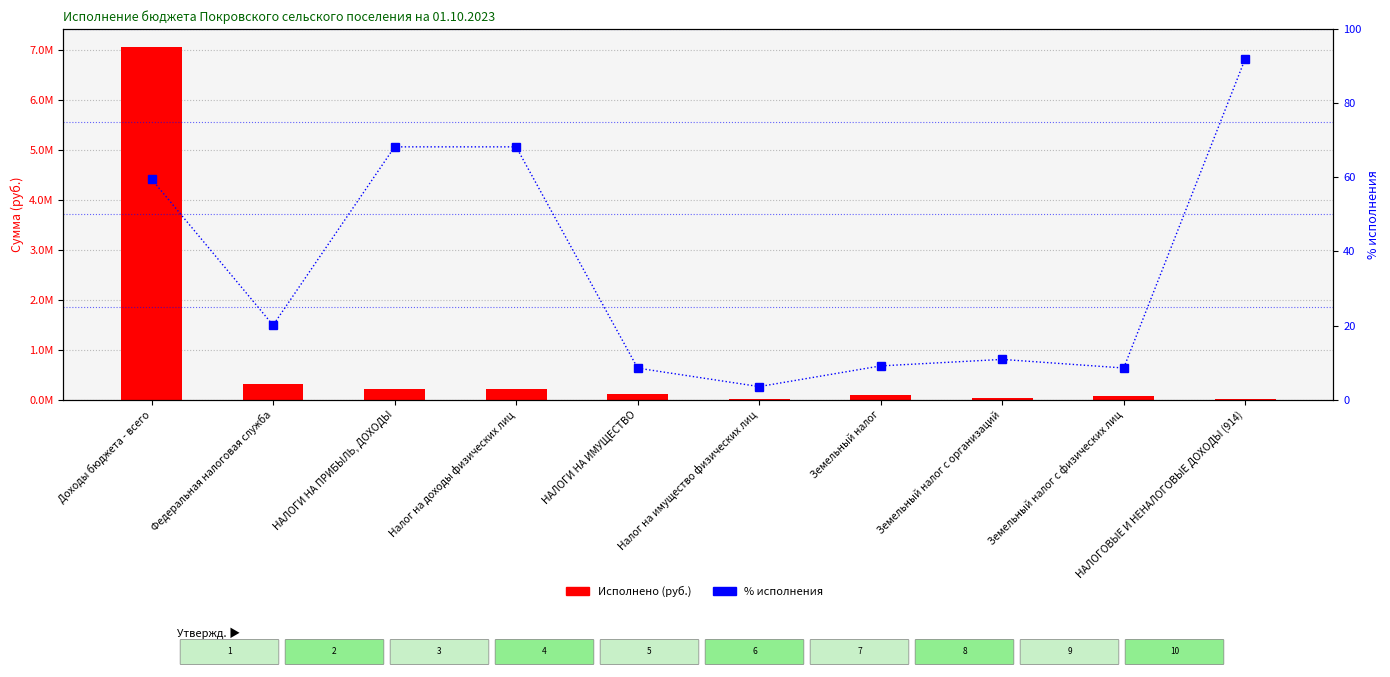

What is the highest value of the % исполнения series?

92.0